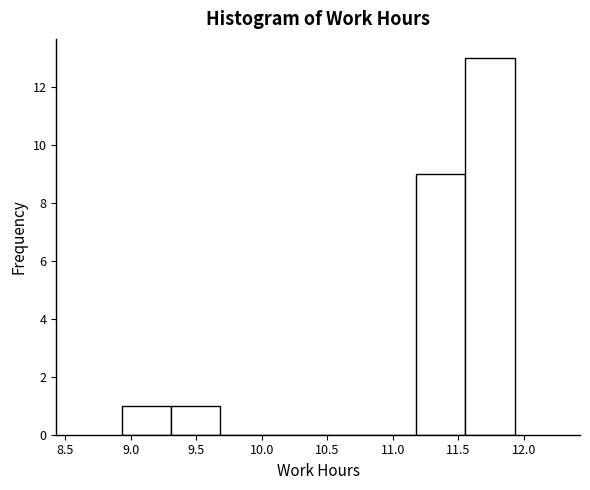

How tall is the bar that spans 11.555 to 11.930 on the x-axis? Neither the bar edges nor the heights are printed on the chart, so give them approximately, as read against the axes.

13